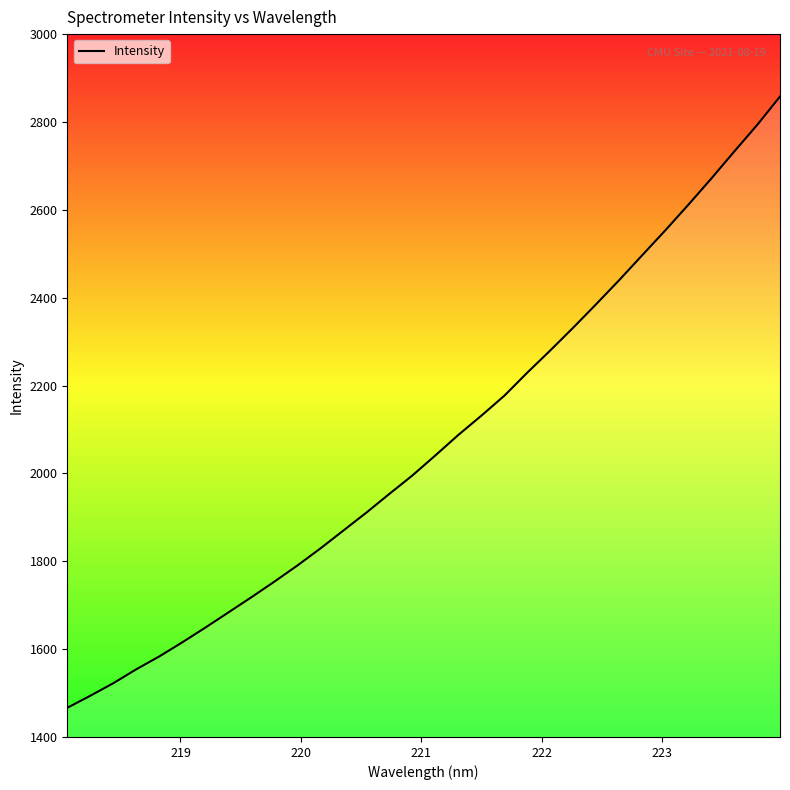

What is the difference between the maximum and minimum values?

1391.5